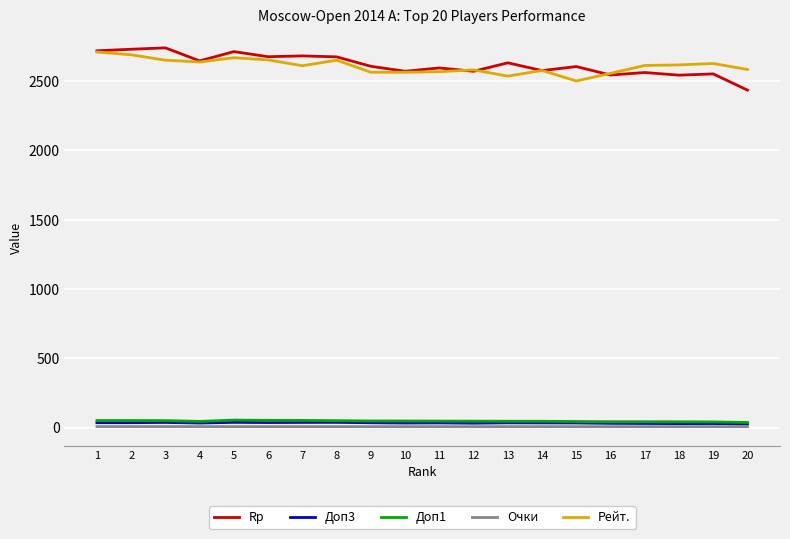

The value of Rp at 1 is 1734.5. True or false?

False